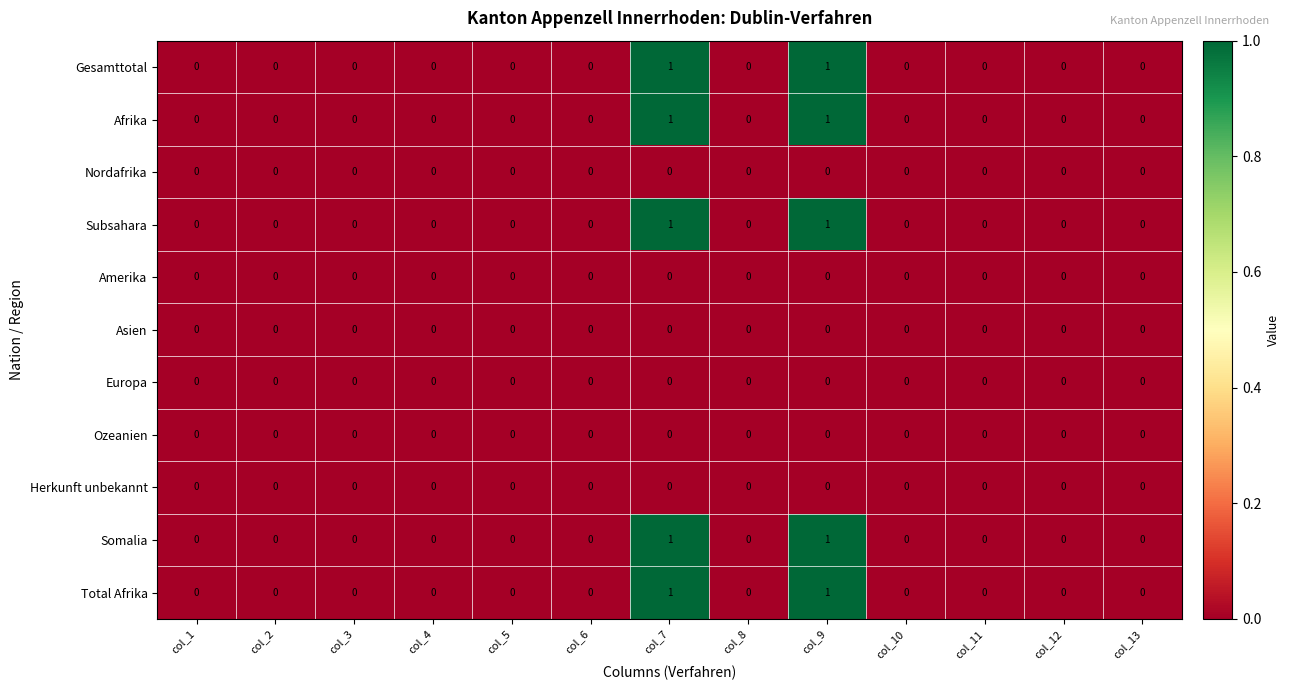

The Total Afrika series shows 1 at col_2. True or false?

False